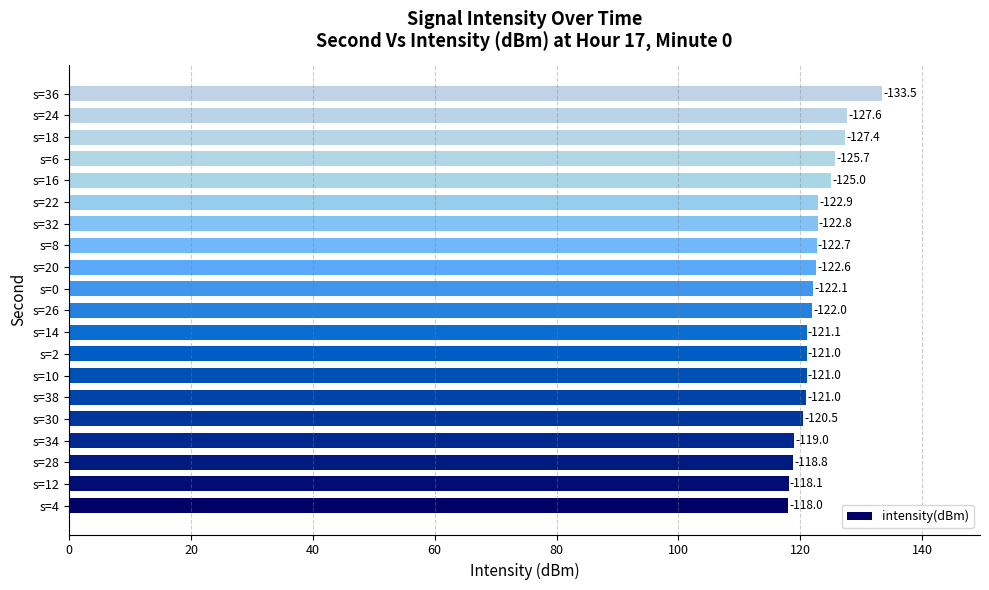

Are the bars grouped side by side (vs. stacked)?

No